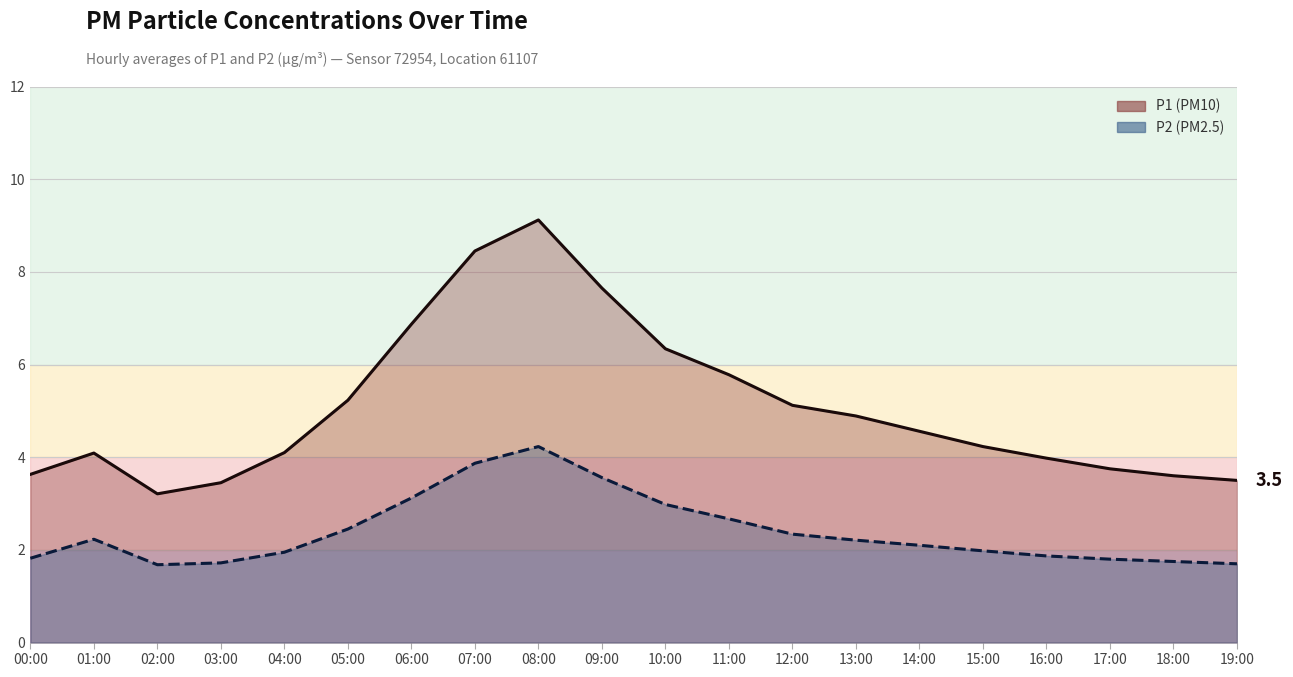

Reading left to right, list all the values displayed in this chart.

P1 line: 3.6	4.1	3.2	3.5	4.1	5.2	6.9	8.4	9.1	7.7	6.3	5.8	5.1	4.9	4.6	4.2	4.0	3.8	3.6	3.5
P2 line: 1.8	2.2	1.7	1.7	1.9	2.5	3.1	3.9	4.2	3.6	3.0	2.7	2.3	2.2	2.1	2.0	1.9	1.8	1.8	1.7